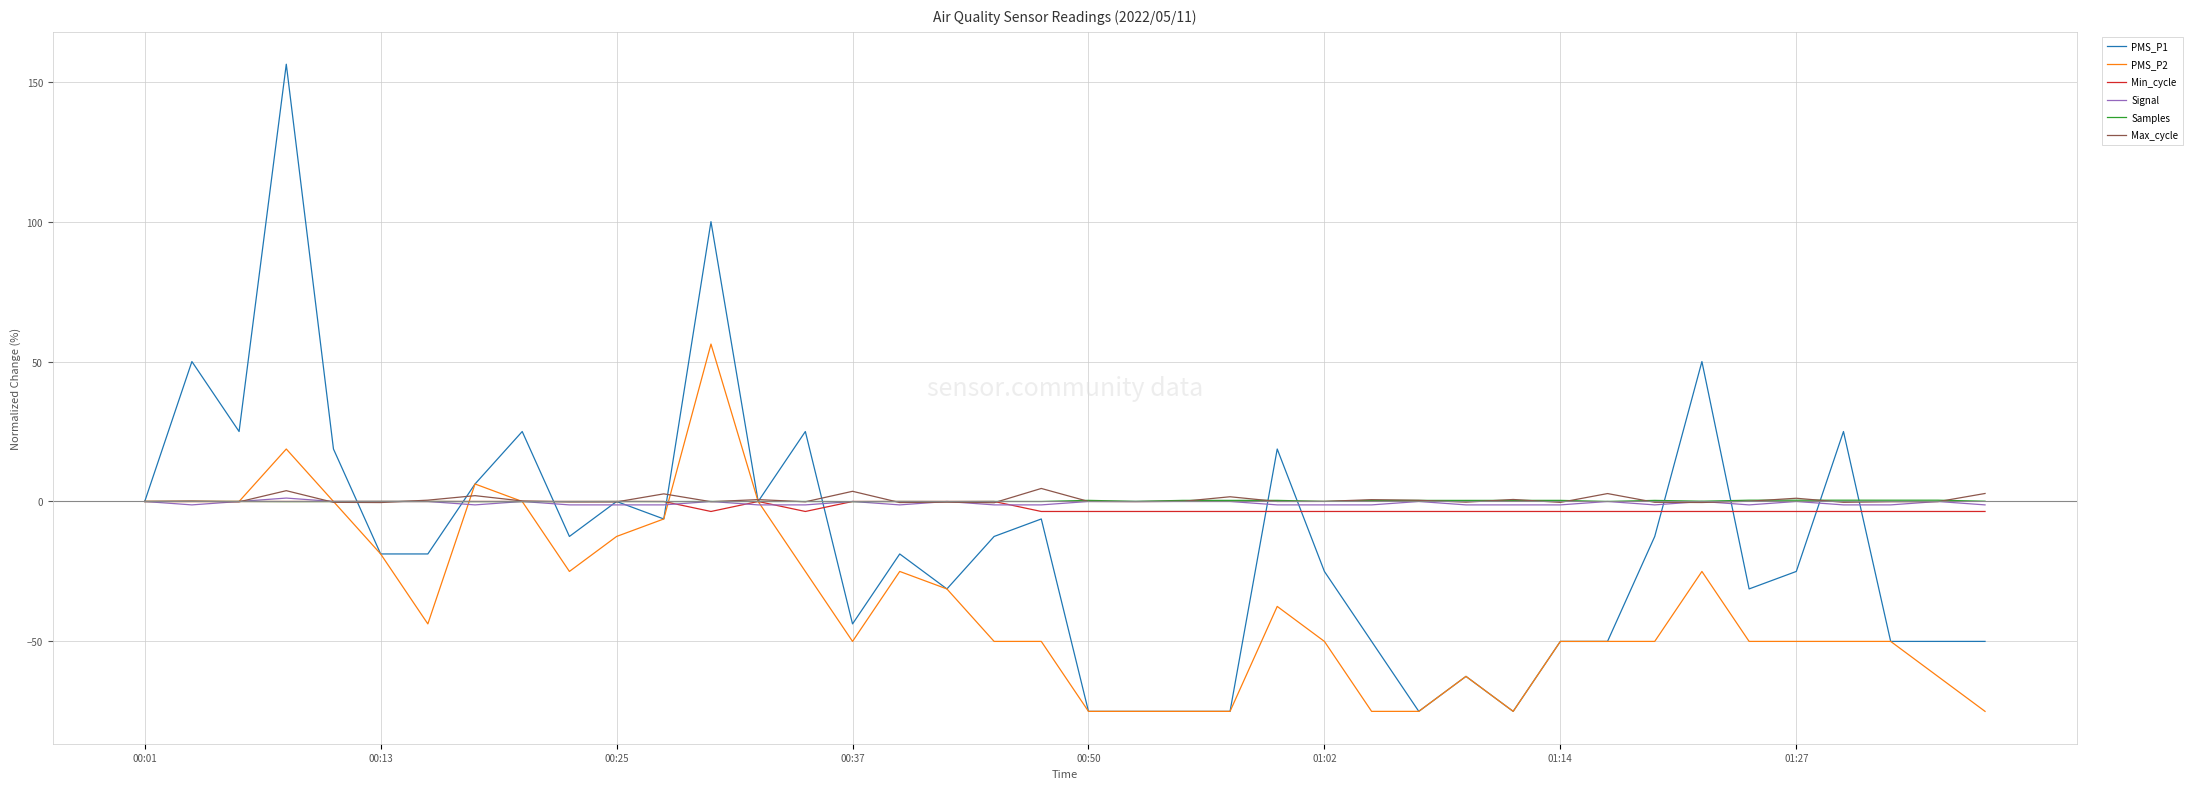

What is the minimum value for PMS_P1?

-75.0